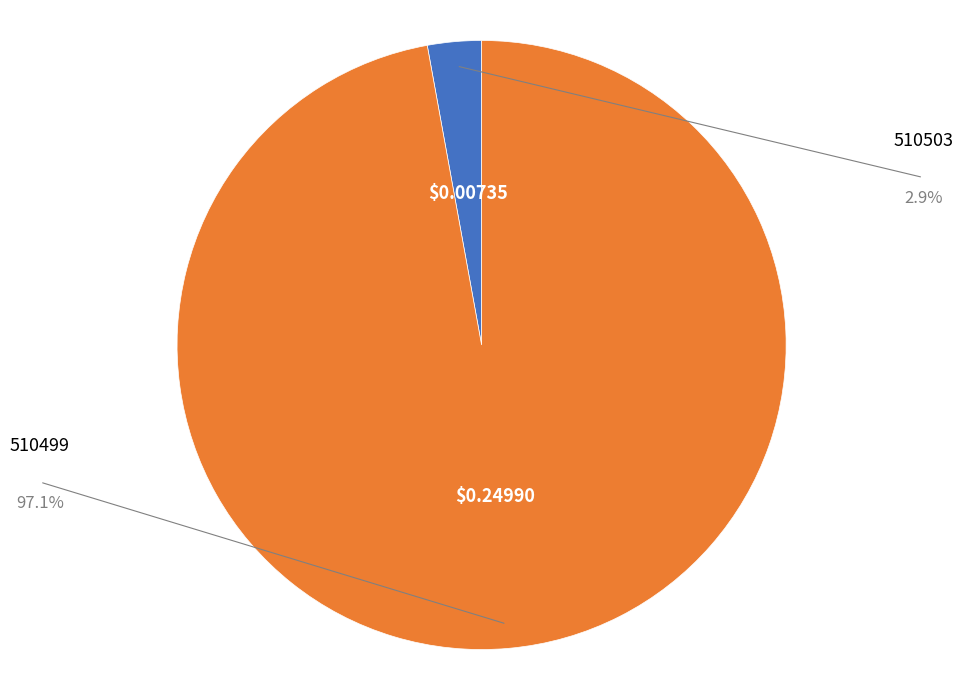

What is the largest slice in the pie chart?

510499